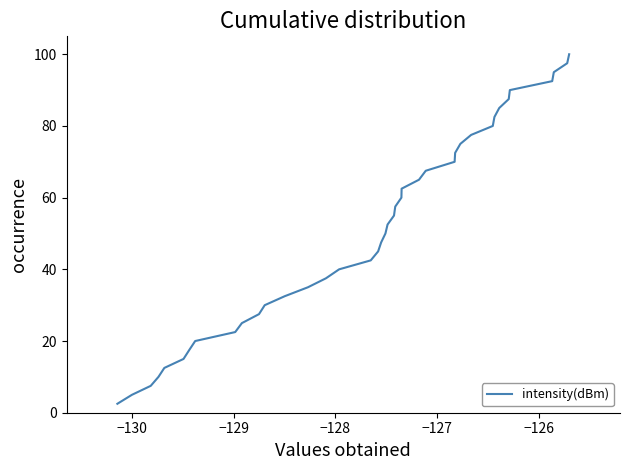

What is the difference between the maximum and minimum values?

97.5